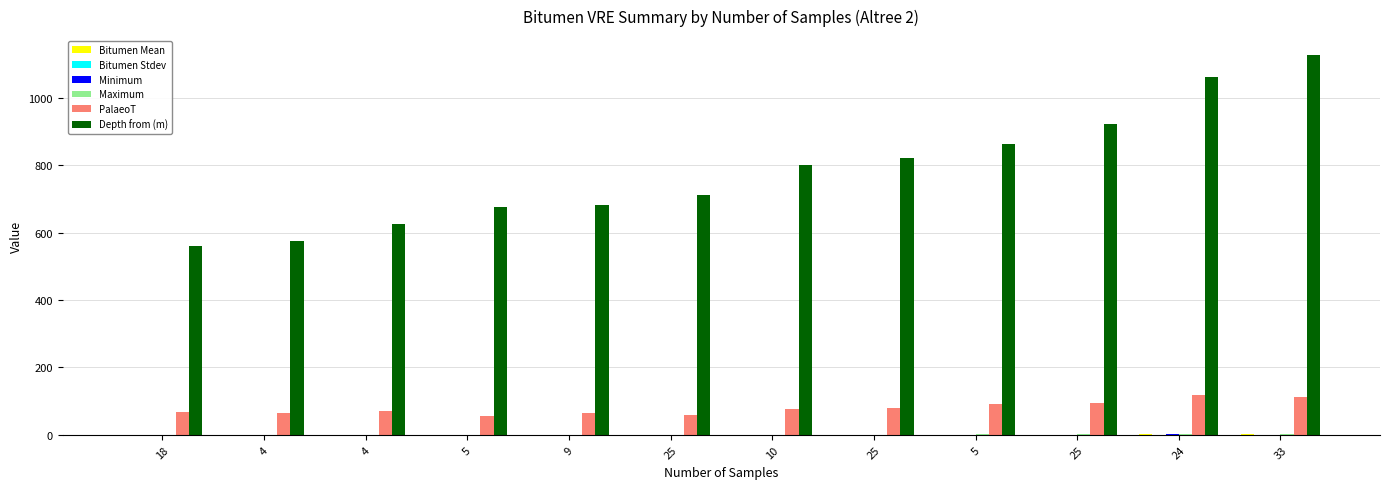

What is the difference between the maximum and second lowest values in the Bitumen Mean series?

0.9